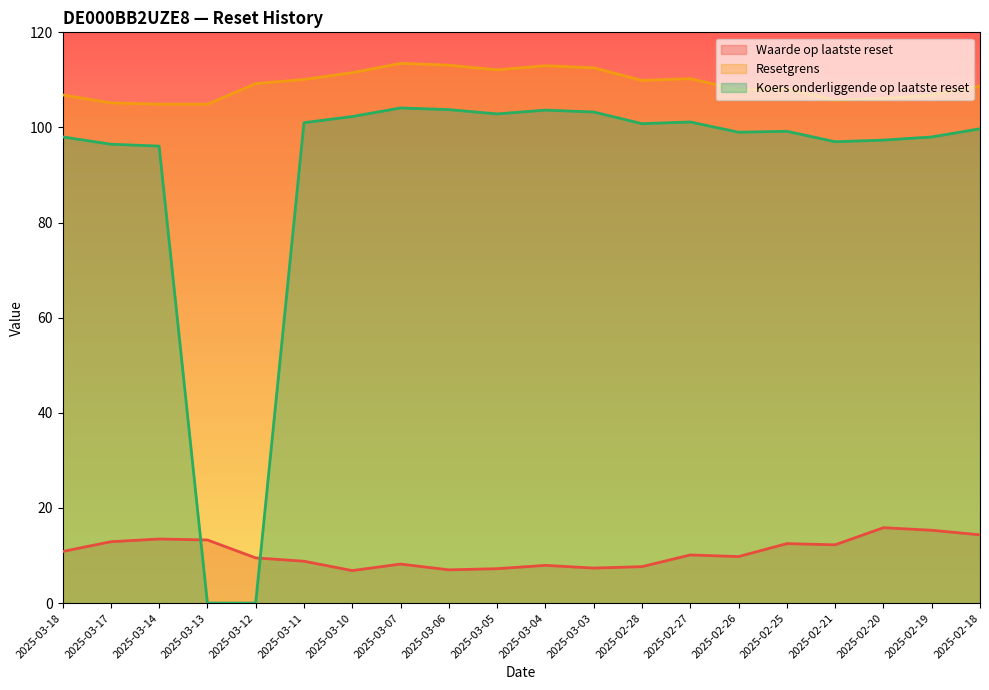

What is the label of the 1st point from the left?

2025-03-18